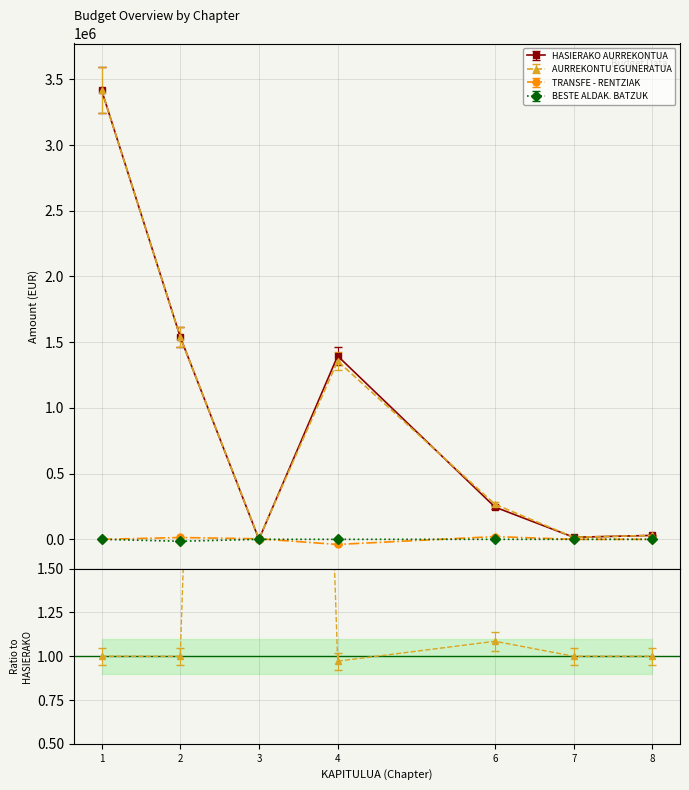

True or false: TRANSFE - RENTZIAK and AURREKONTU EGUNERATUA cross at least once.

True